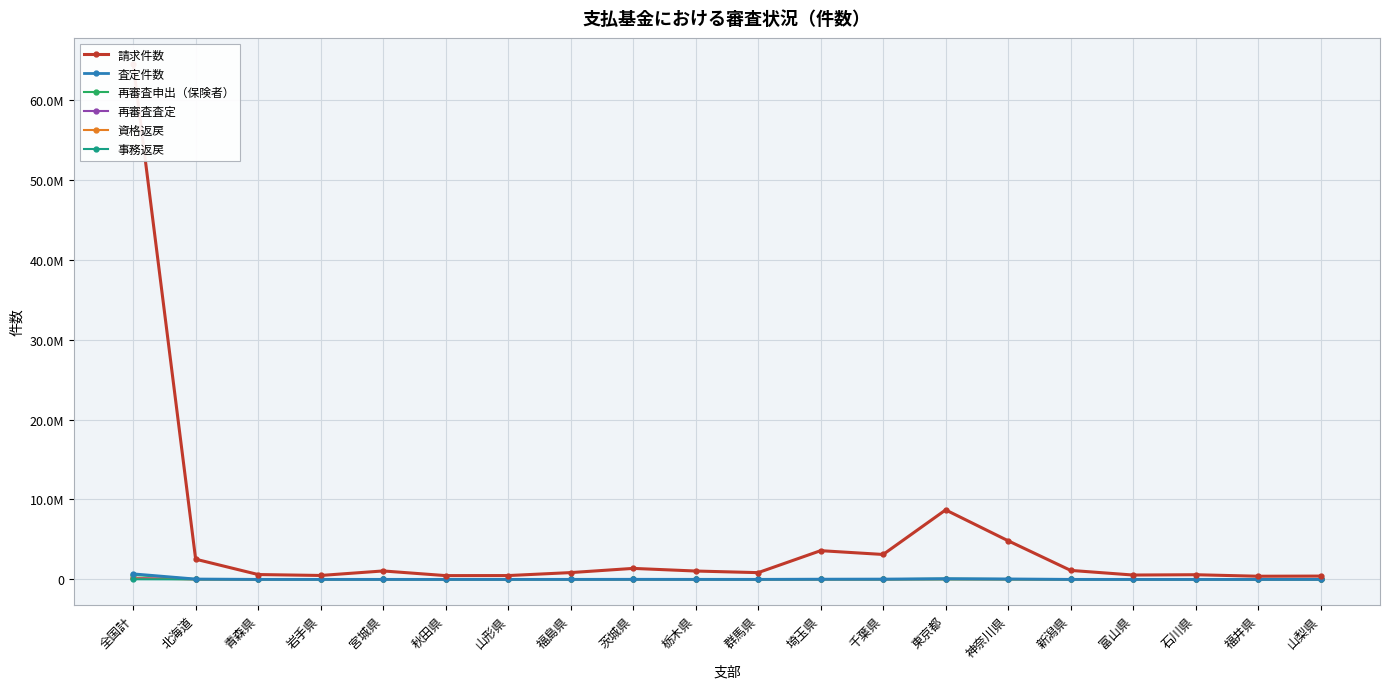

Where is the first local maximum for 事務返戻?

宮城県